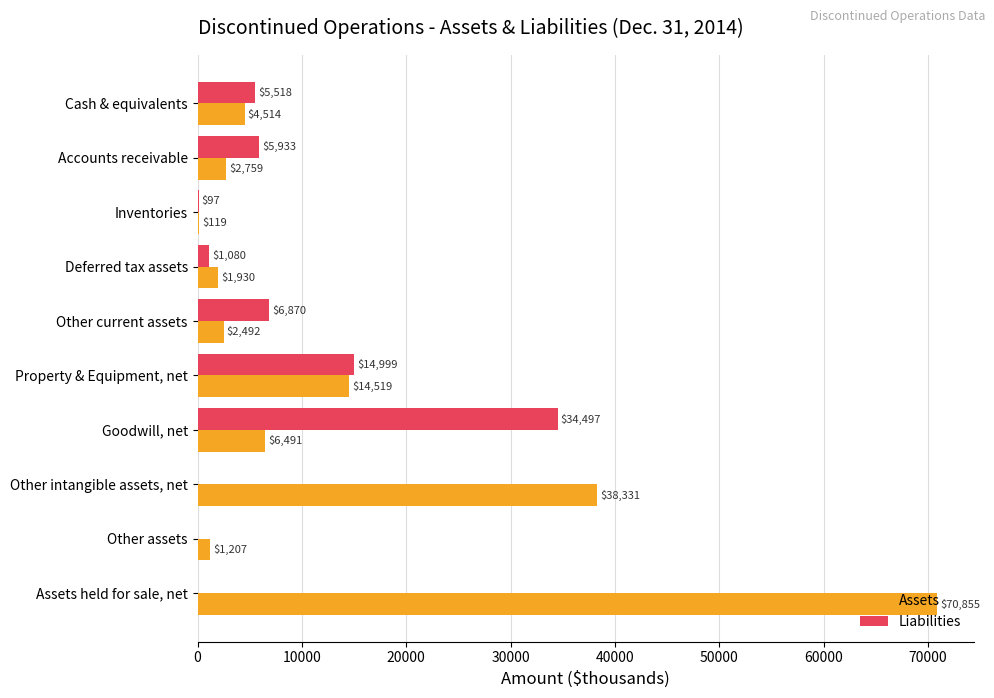

Is it true that Liabilities equals 53167 at Goodwill, net?

False